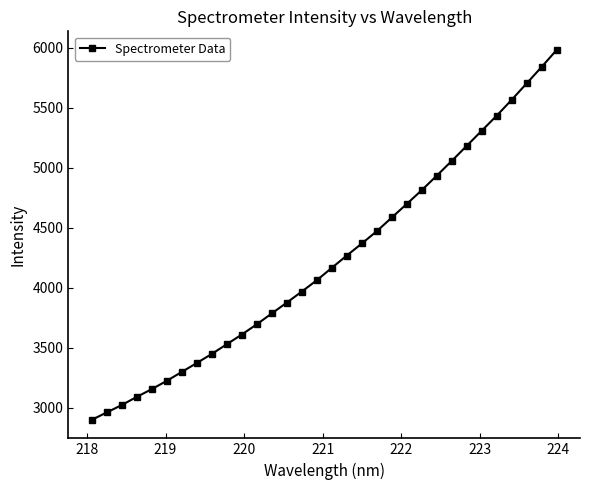

What is the value of the 26th point from the left?

5184.4